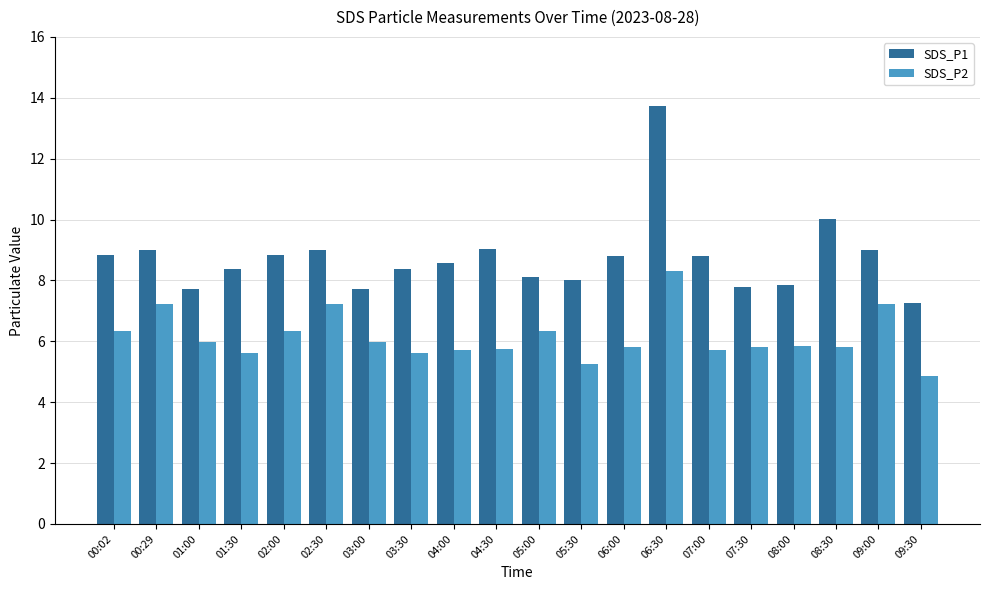

What is the average value of the SDS_P2 series?

6.1